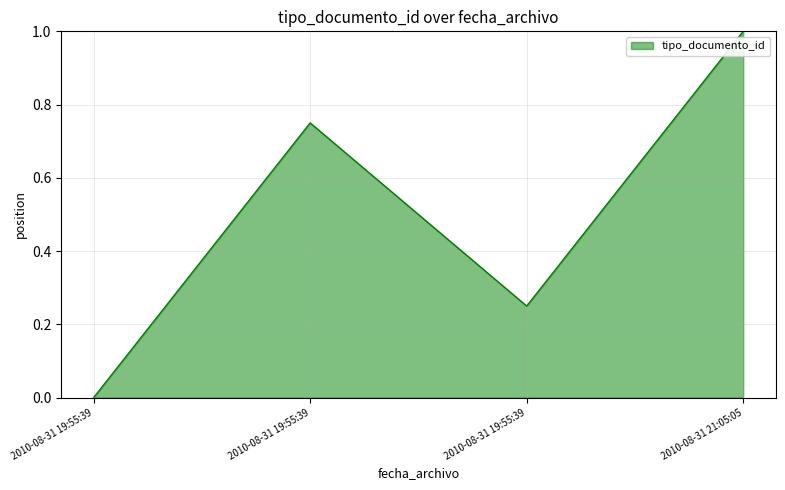

At which category does the data reach its first local valley?

2010-08-31 19:55:39